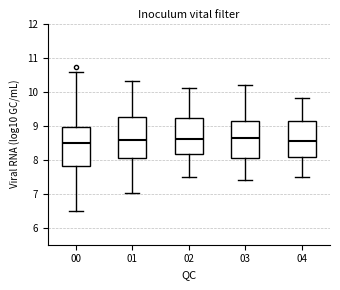

Where is the upper edge of the box at x = 04 on the y-axis? The values are not printed on the chart, so give them approximately, as read against the axis.

9.1